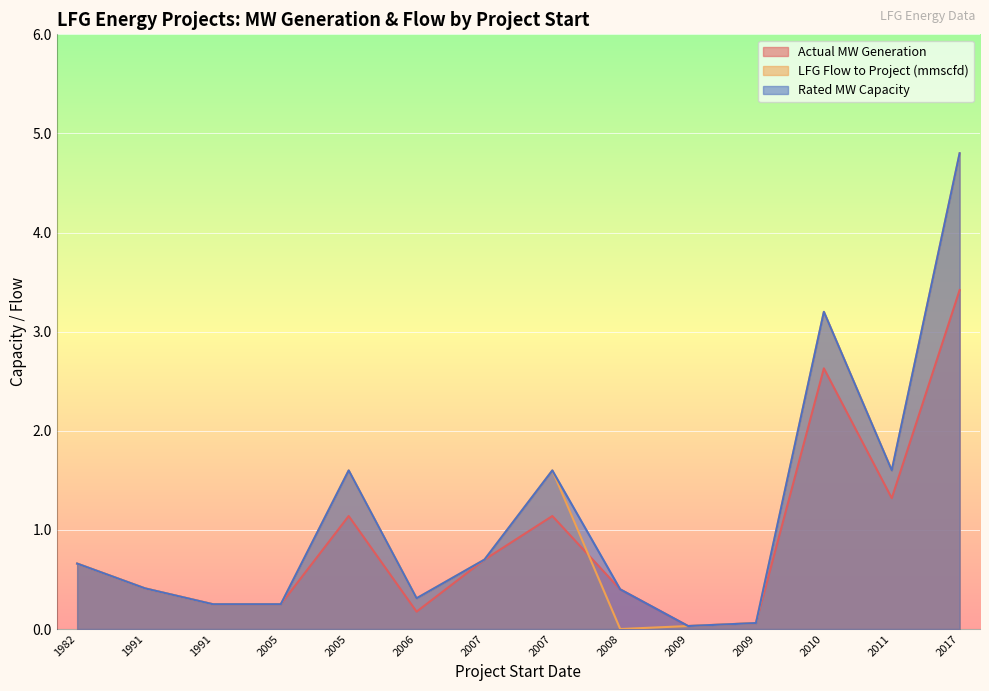

Is it true that LFG Flow to Project (mmscfd) equals 0.2 at 1991(2)?

True